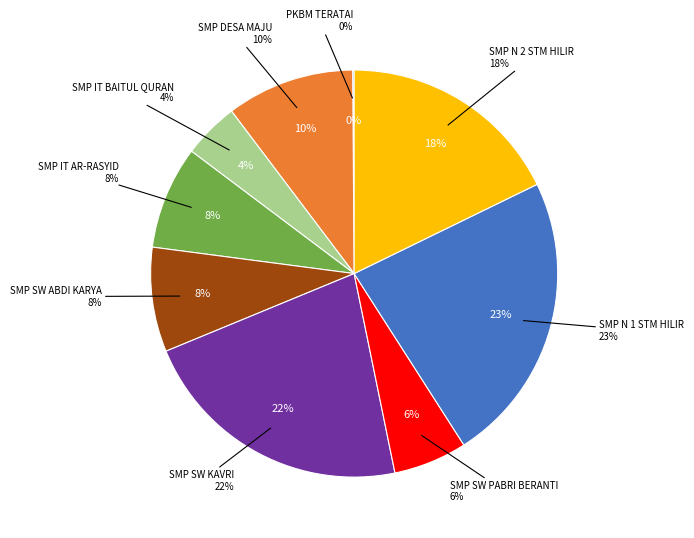

To the nearest percent, what percentage of the pie is SMP IT AR-RASYID?

8%